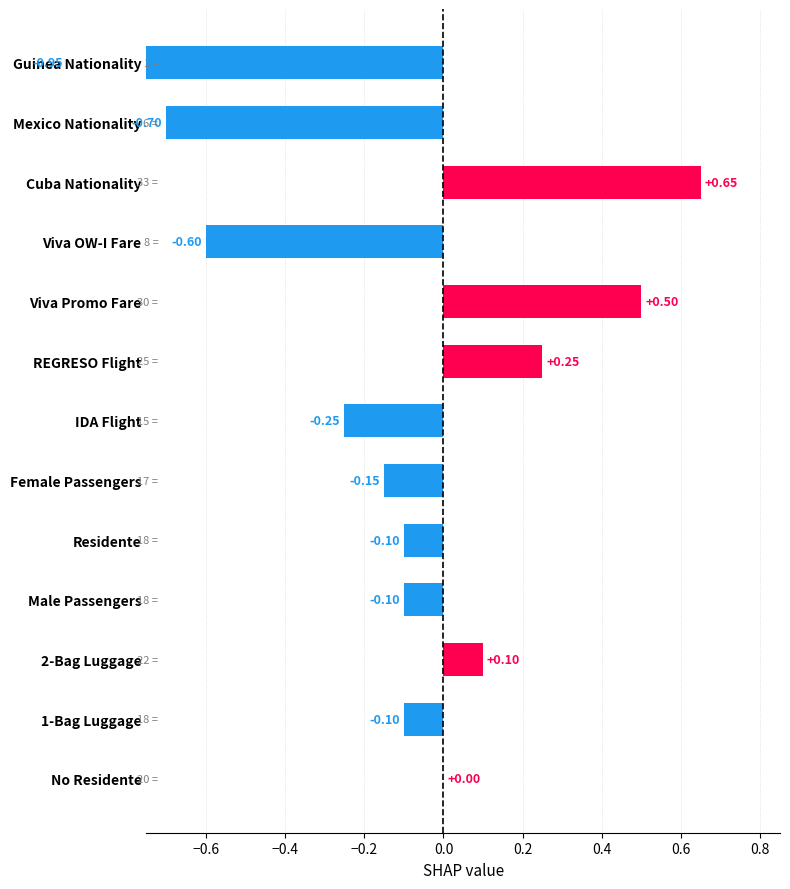

Does the chart contain any negative values?

Yes